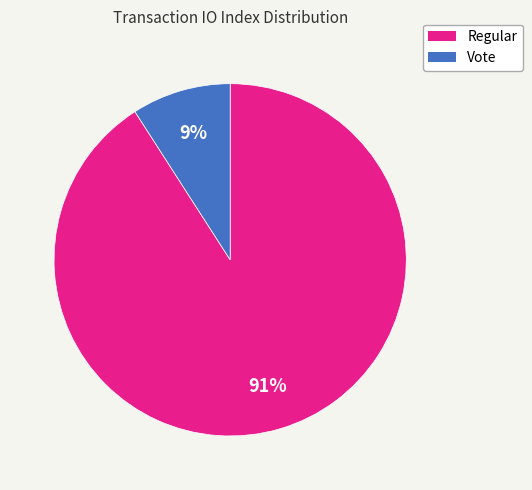

The Regular slice represents 78% of the pie. True or false?

False